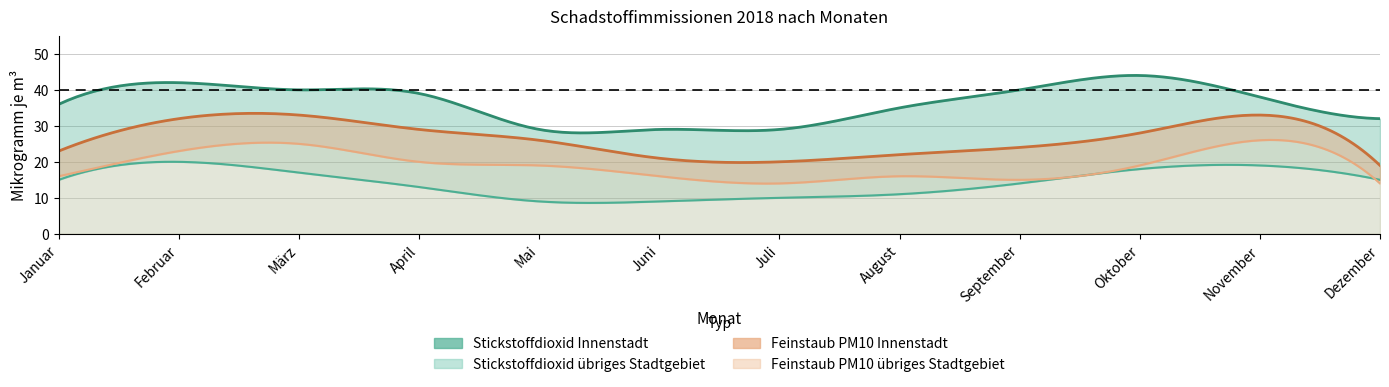

How many interior local peaks does the Feinstaub PM10 übriges Stadtgebiet series have?

3